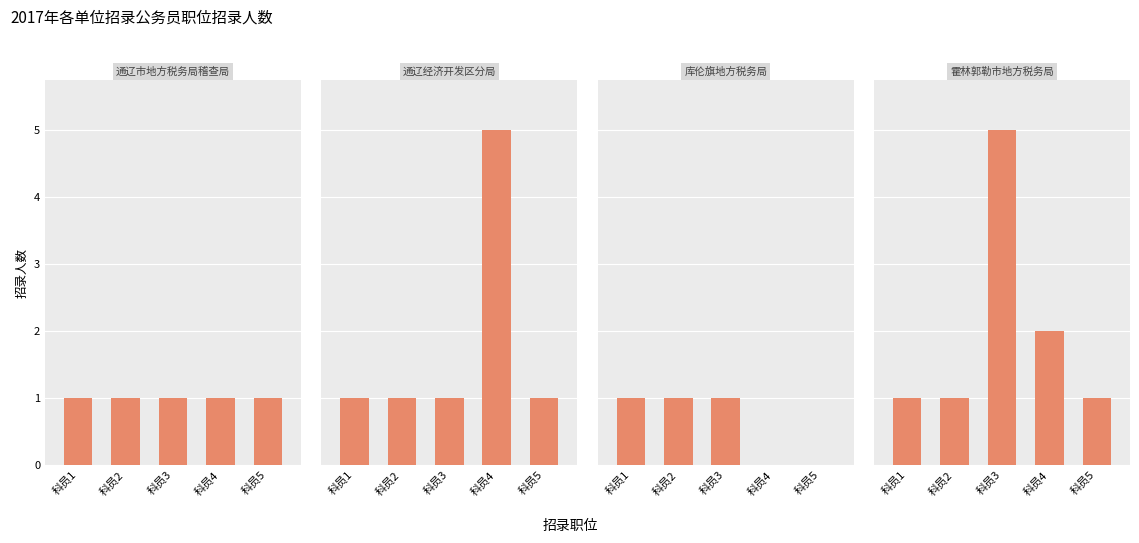

What is the total value across all series at 科员3?

8